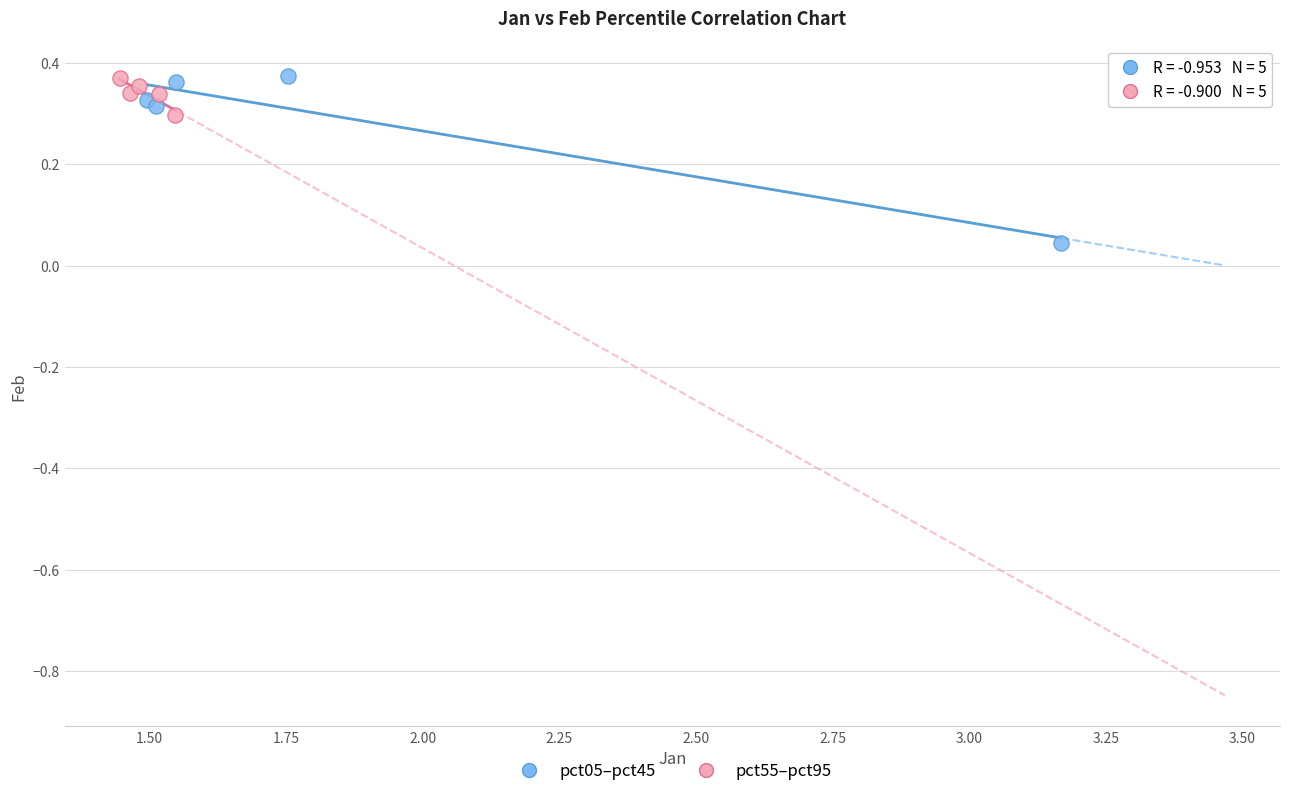

Which series has the widest spread of Y values?

pct05–pct45